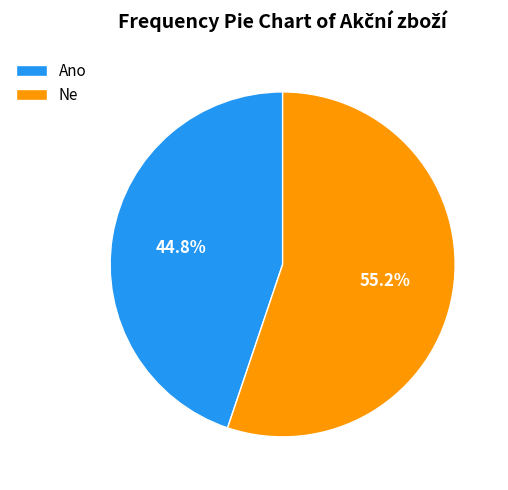

Between Ne and Ano, which is larger?

Ne